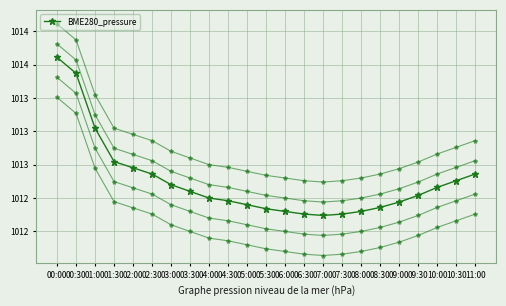

What position from the right is 03:30?

16